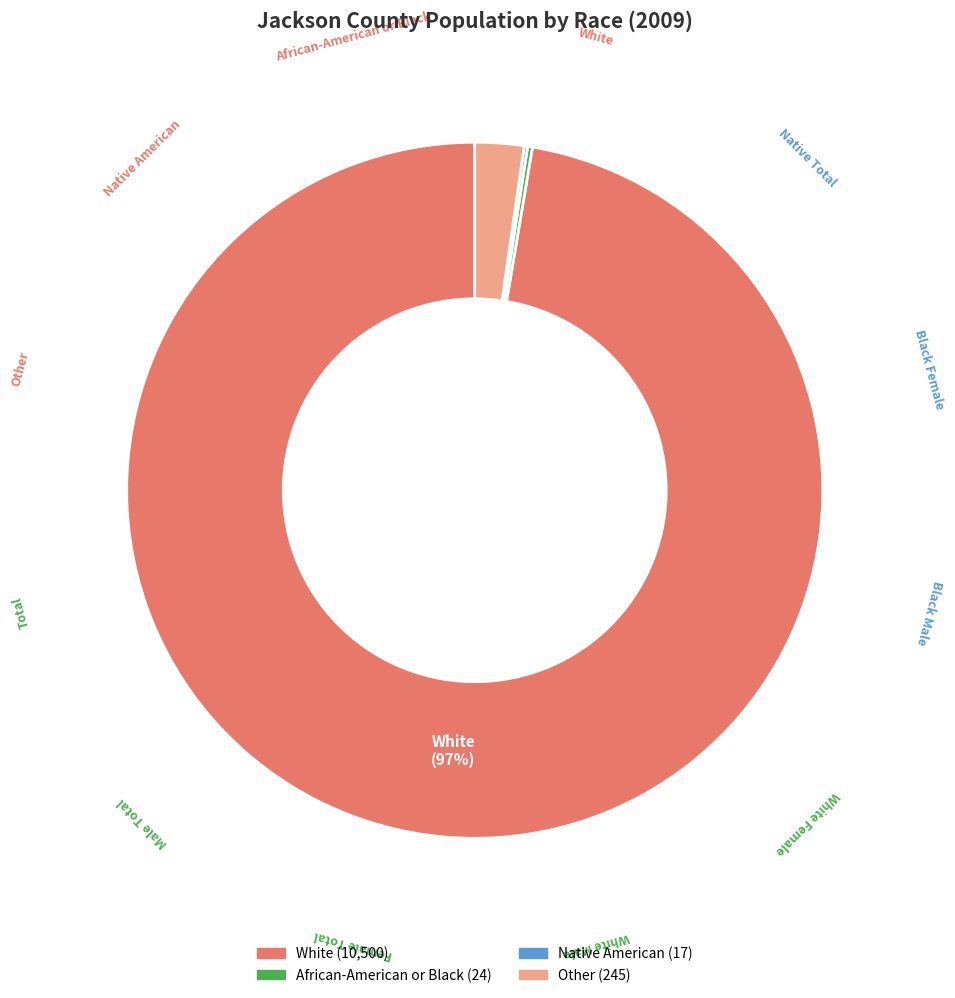

To the nearest percent, what portion does Other represent?

2%